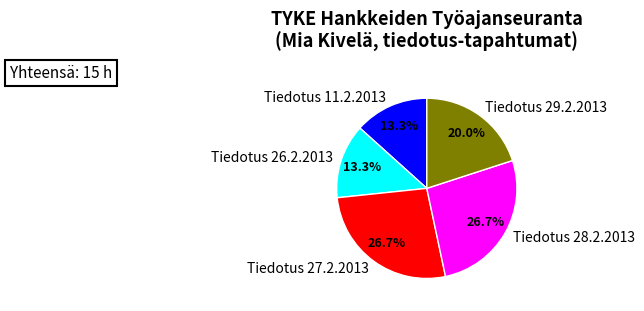

Approximately how many times larger is the value at Tiedotus 27.2.2013 compared to Tiedotus 29.2.2013?

1.3